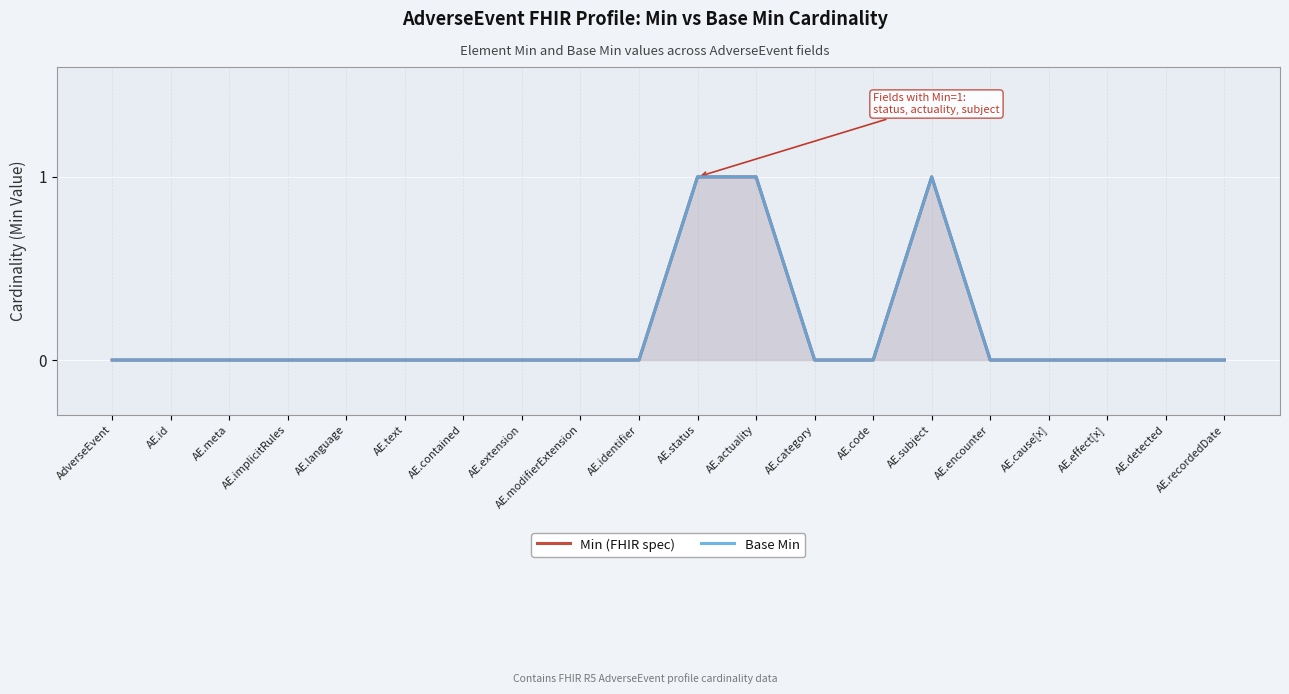

The value of Base Min at AE.meta is 0. True or false?

True